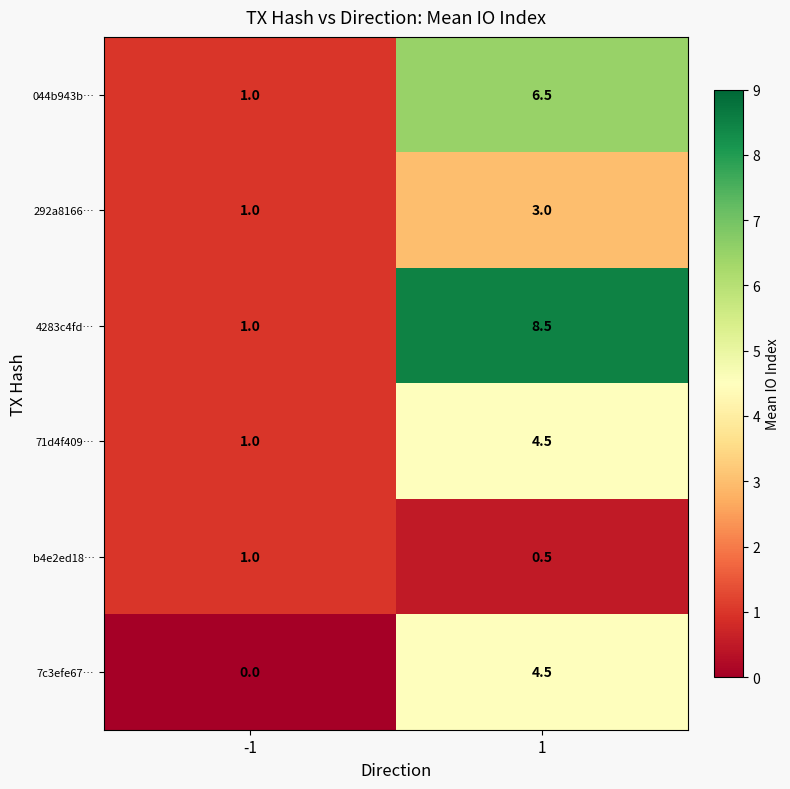

The value of 7c3efe67… at -1 is 0.0. True or false?

True